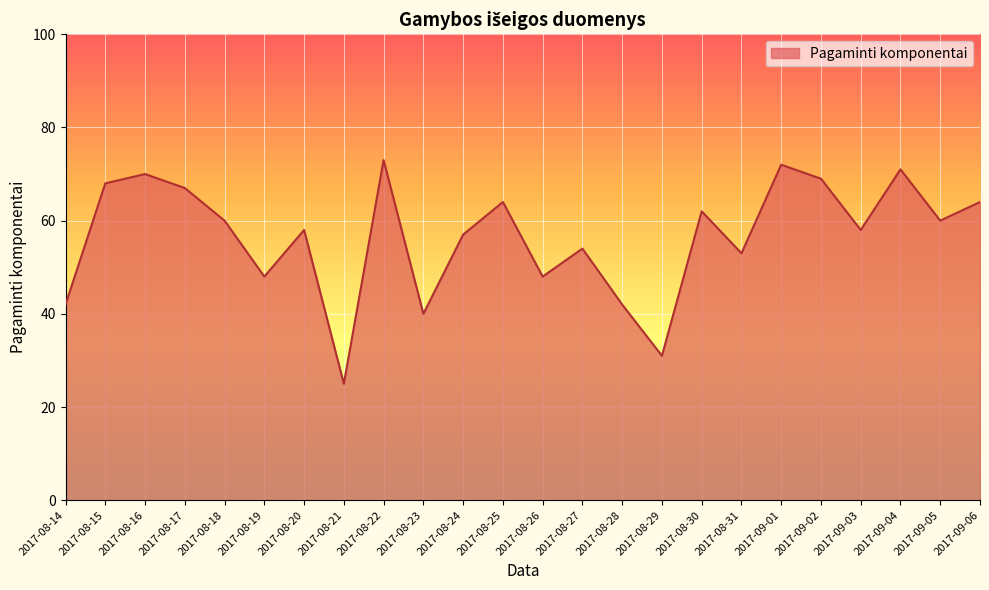

The value at 2017-08-24 is 57. True or false?

True